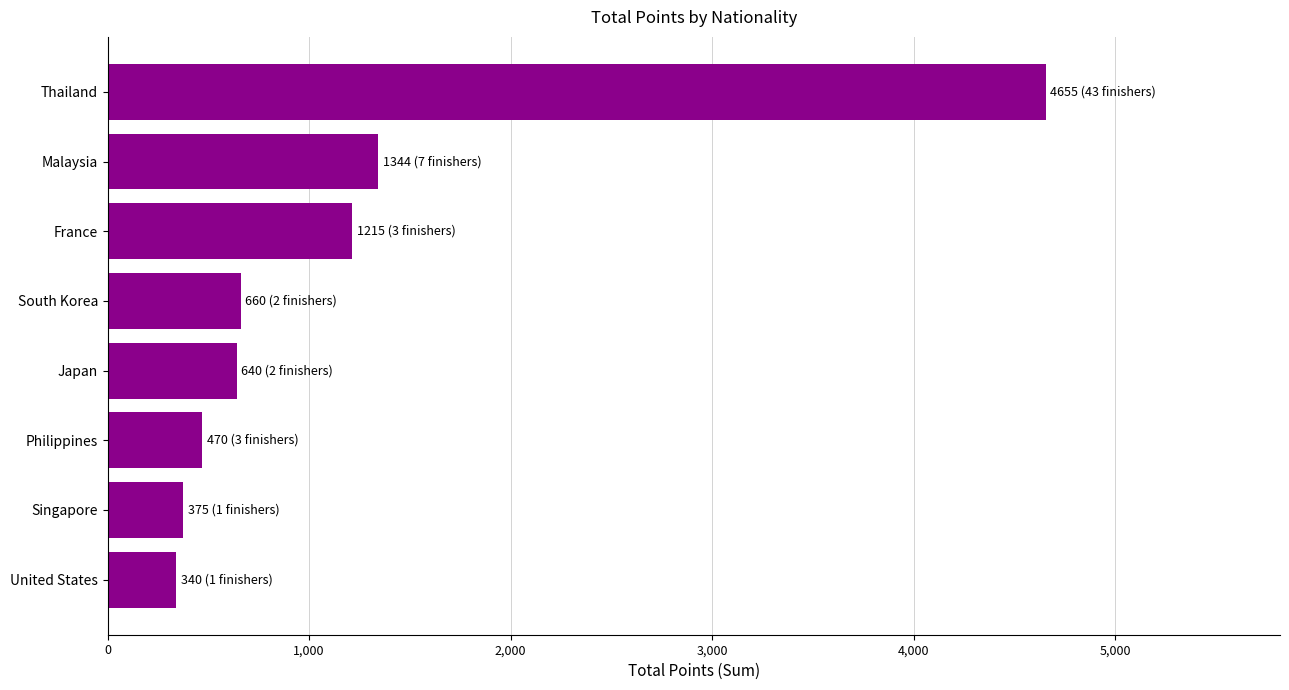

The chart shows a value of 1344 at Malaysia. True or false?

True